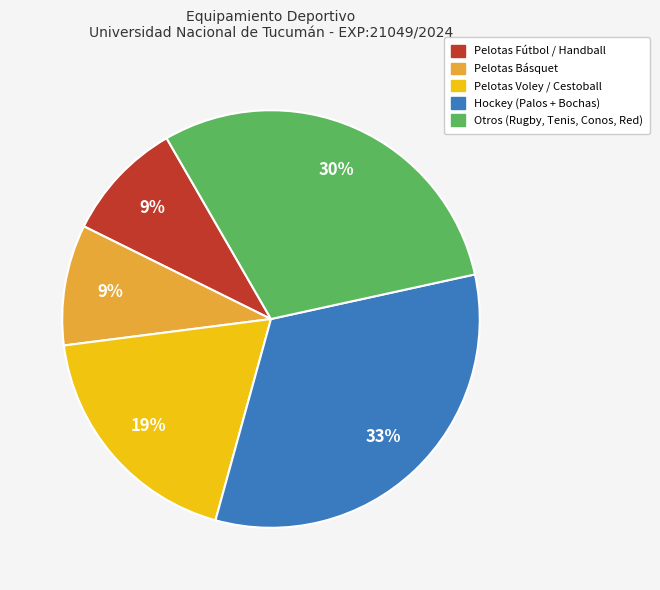

Count the number of slices in the pie.

5